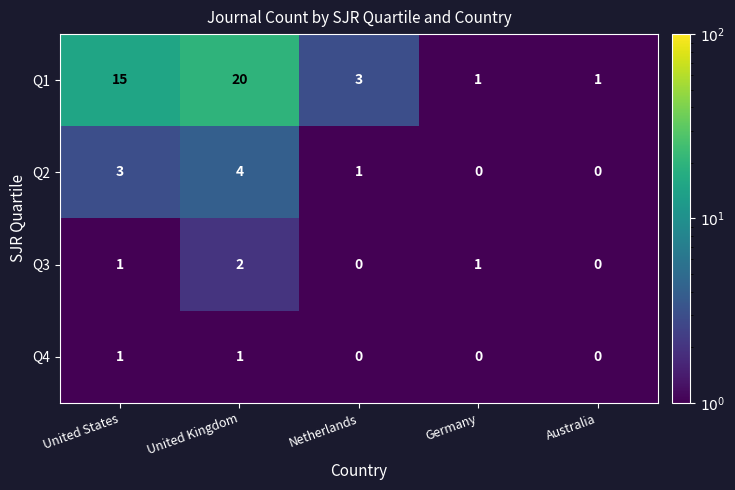

Which series has the largest total across all categories?

Q1